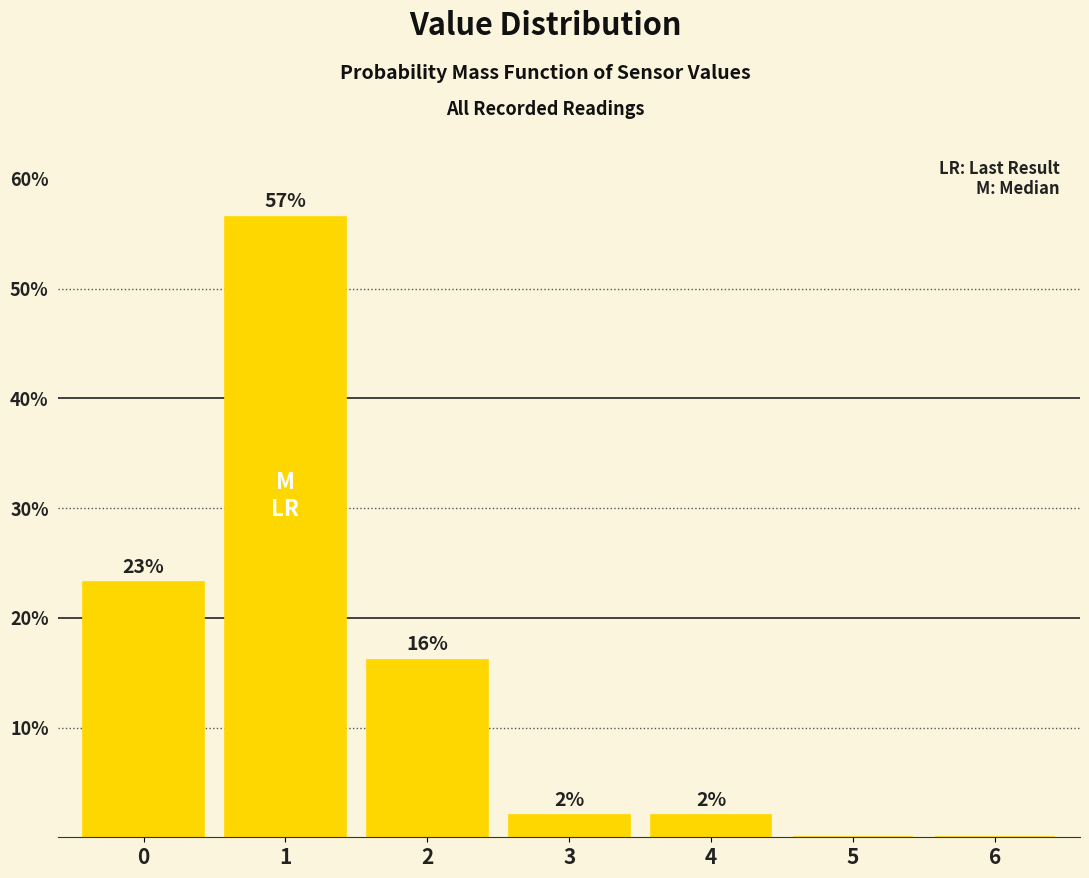

Are the bars horizontal?

No